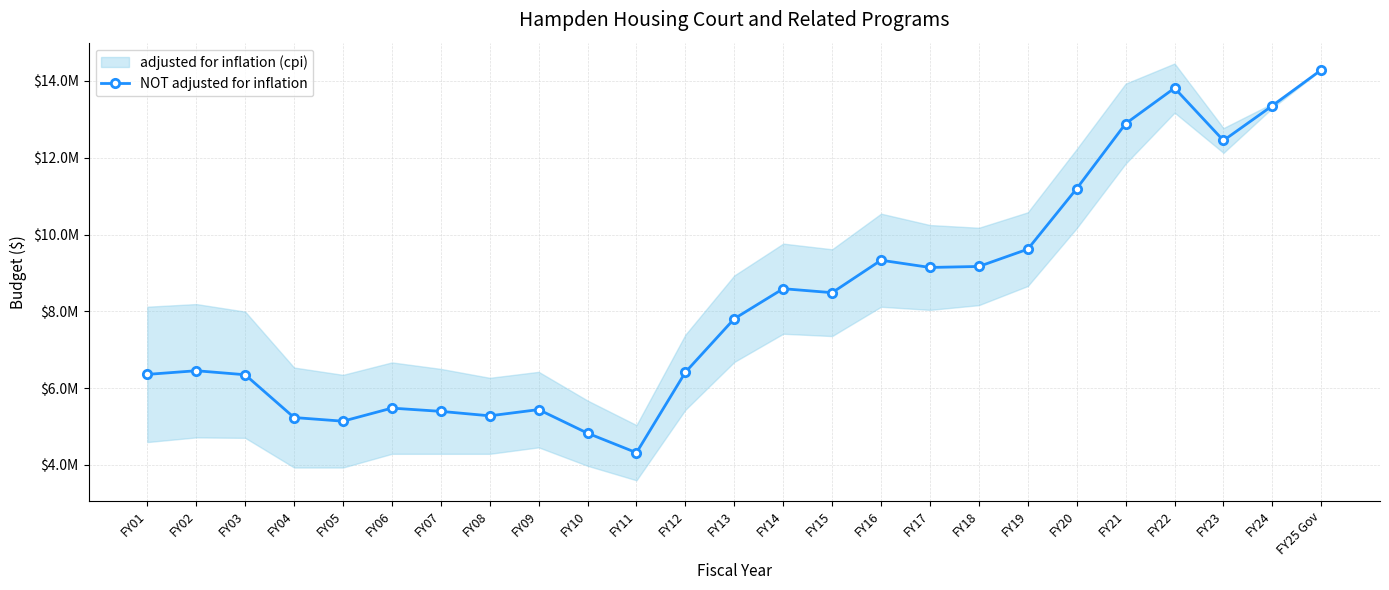

List the labels in order of value, largest first.

FY25 Gov, FY22, FY24, FY21, FY23, FY20, FY19, FY16, FY18, FY17, FY14, FY15, FY13, FY02, FY12, FY01, FY03, FY06, FY09, FY07, FY08, FY04, FY05, FY10, FY11